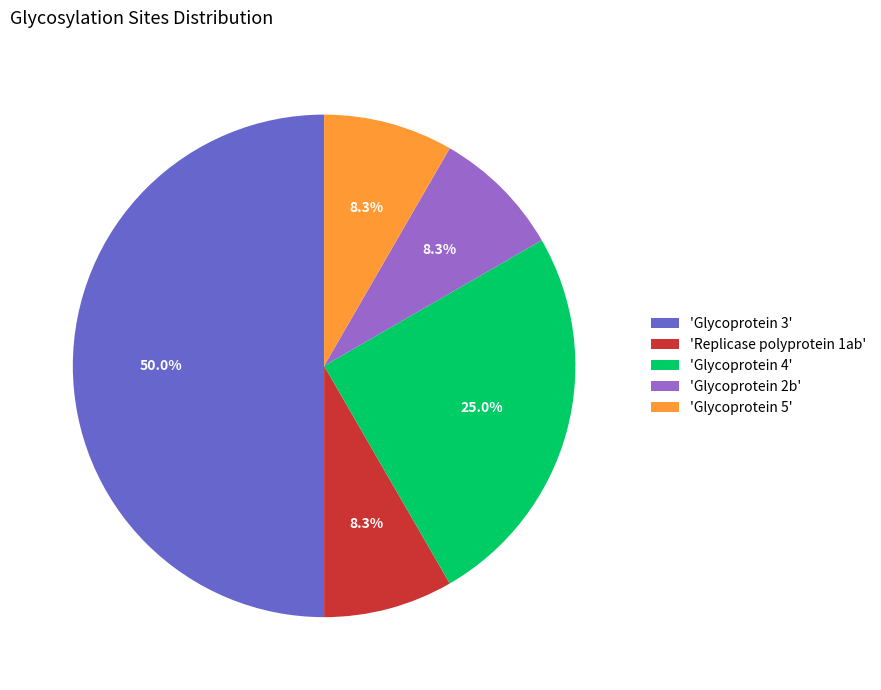

Which has a higher value, 'Replicase polyprotein 1ab' or 'Glycoprotein 4'?

'Glycoprotein 4'